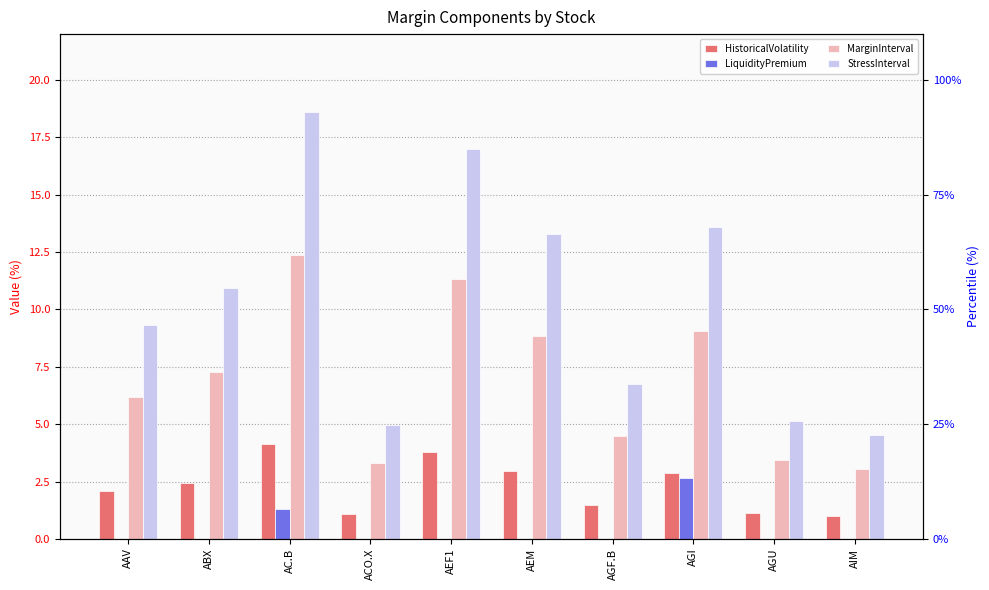

Which series changed the most between ACO.X and AEF1?

StressInterval